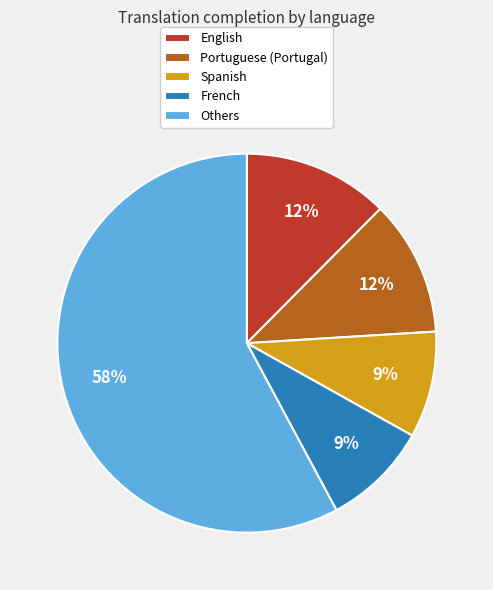

How many segments does this pie chart have?

5